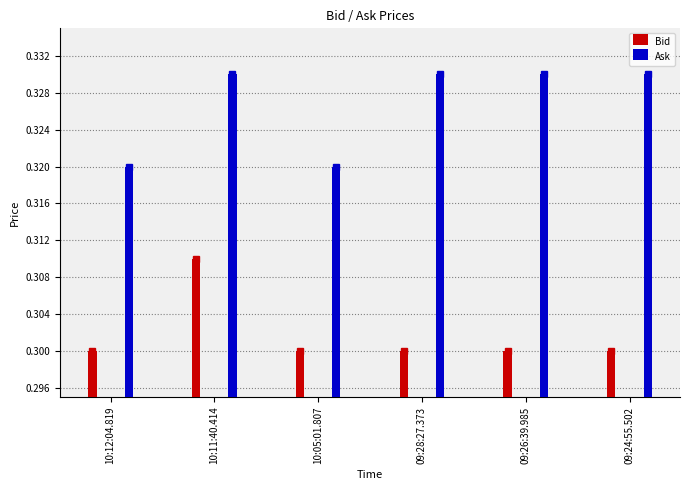

How many groups of bars are there?

6